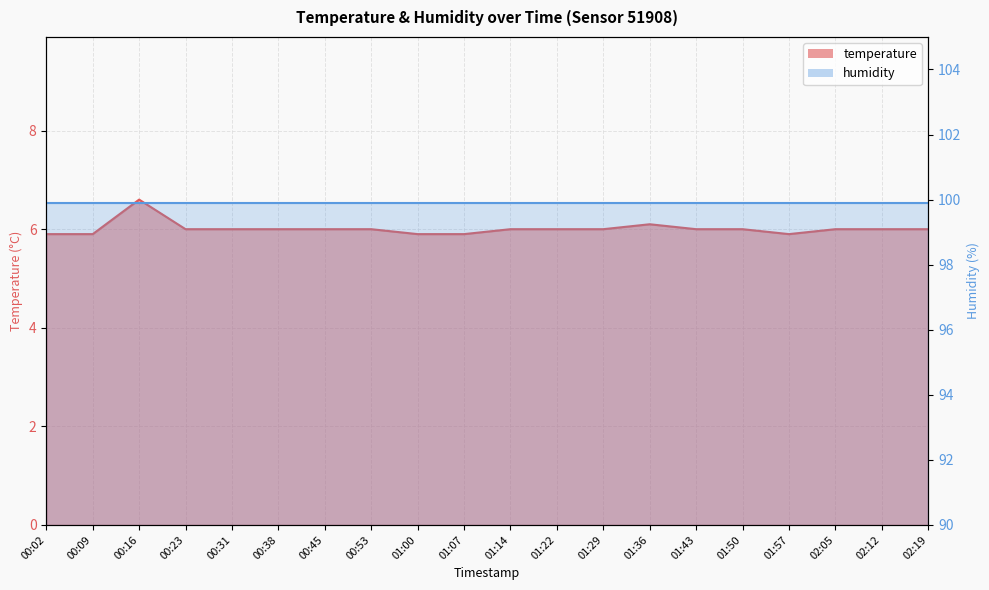

How many data points does each series have?

20